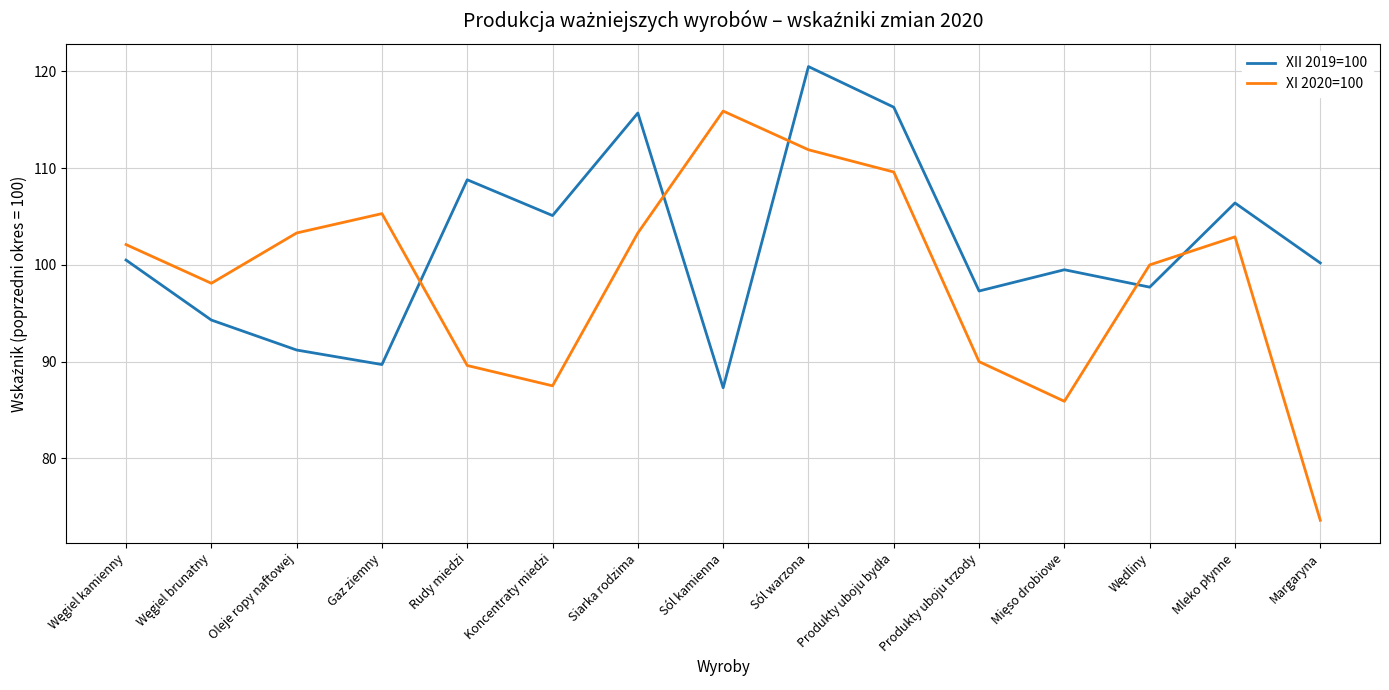

Rank the series by their average value, from highest to lowest.

XII 2019=100, XI 2020=100